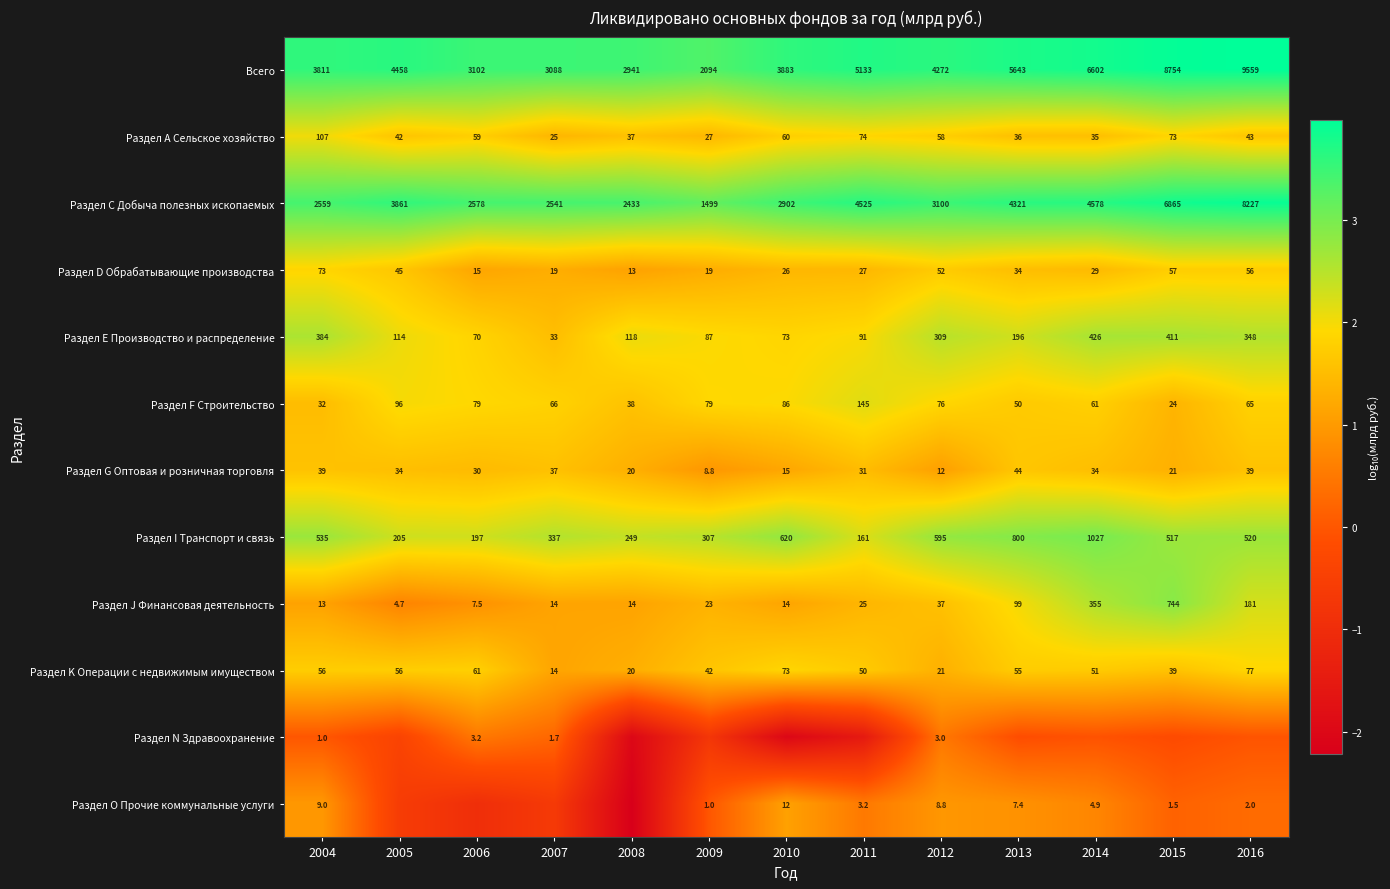

At 2004, list the series in order from largest to smallest.

Всего, Раздел С Добыча полезных ископаемых, Раздел I Транспорт и связь, Раздел Е Производство и распределение, Раздел А Сельское хозяйство, Раздел D Обрабатывающие производства, Раздел K Операции с недвижимым имуществом, Раздел G Оптовая и розничная торговля, Раздел F Строительство, Раздел J Финансовая деятельность, Раздел O Прочие коммунальные услуги, Раздел N Здравоохранение